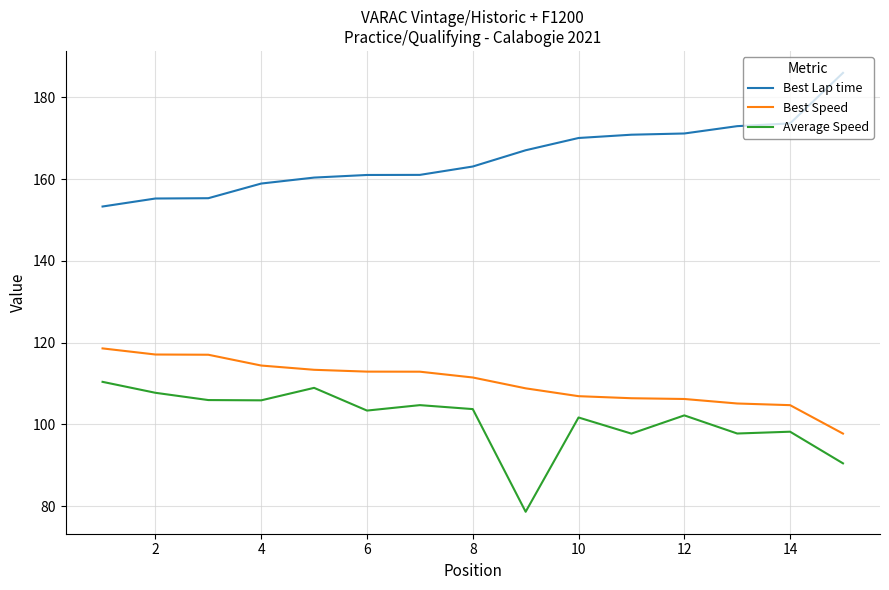

What is the difference between the maximum and minimum values in the Best Speed series?

20.9